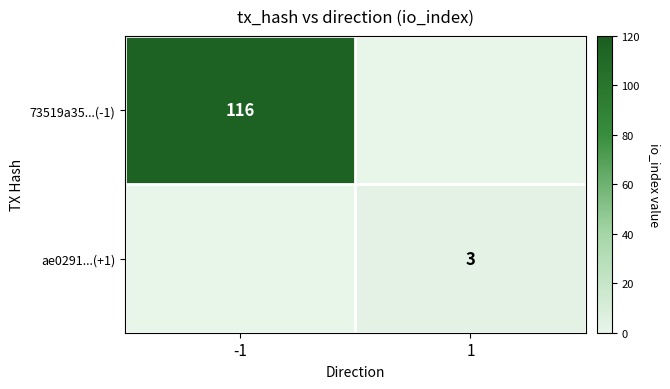

The ae0291...(+1) series shows 1 at 1. True or false?

False